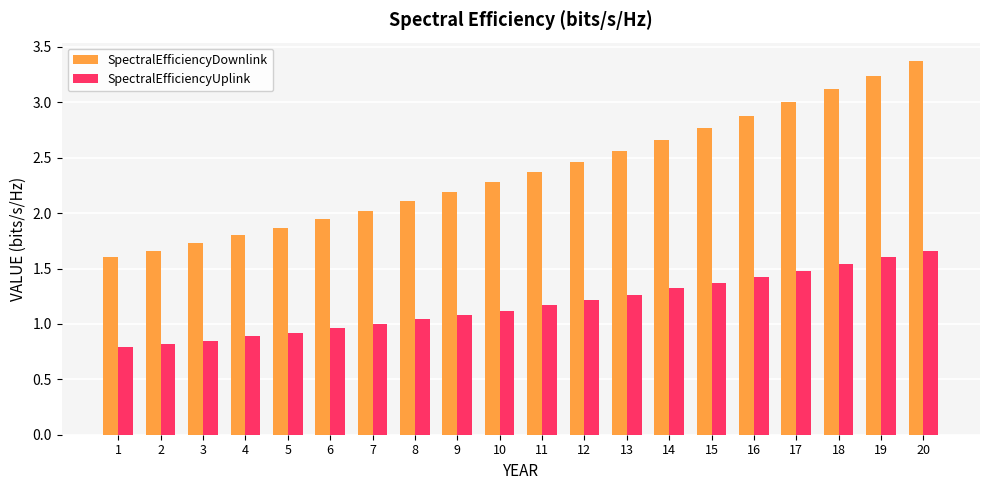

What is the difference between the SpectralEfficiencyUplink values at 13 and 5?

0.3